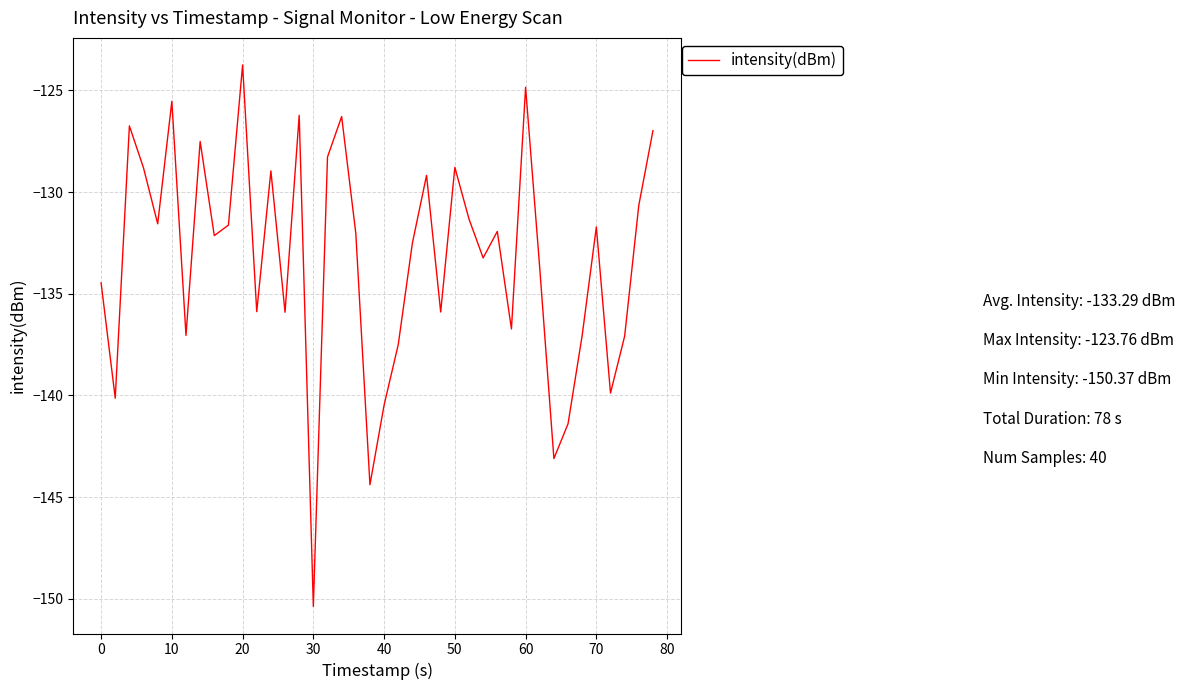

What is the difference between the maximum and minimum values?

26.6